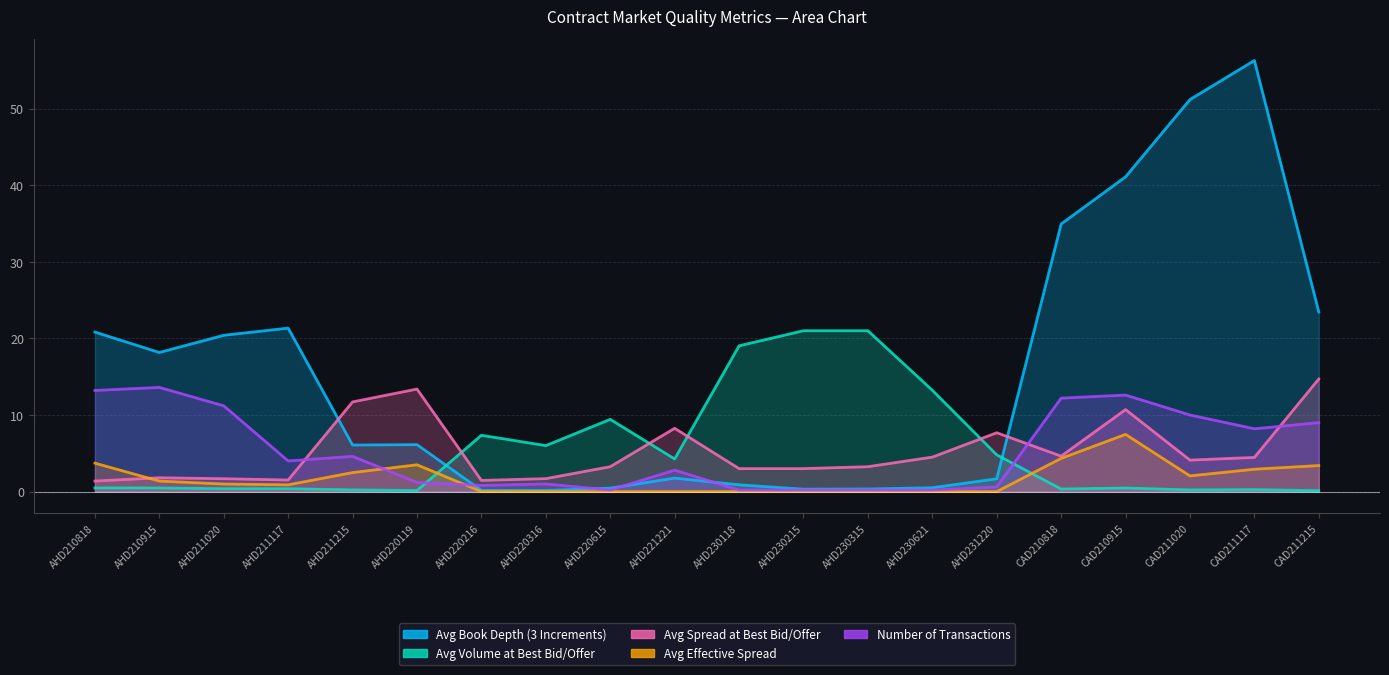

Count the number of categories in the chart.

20